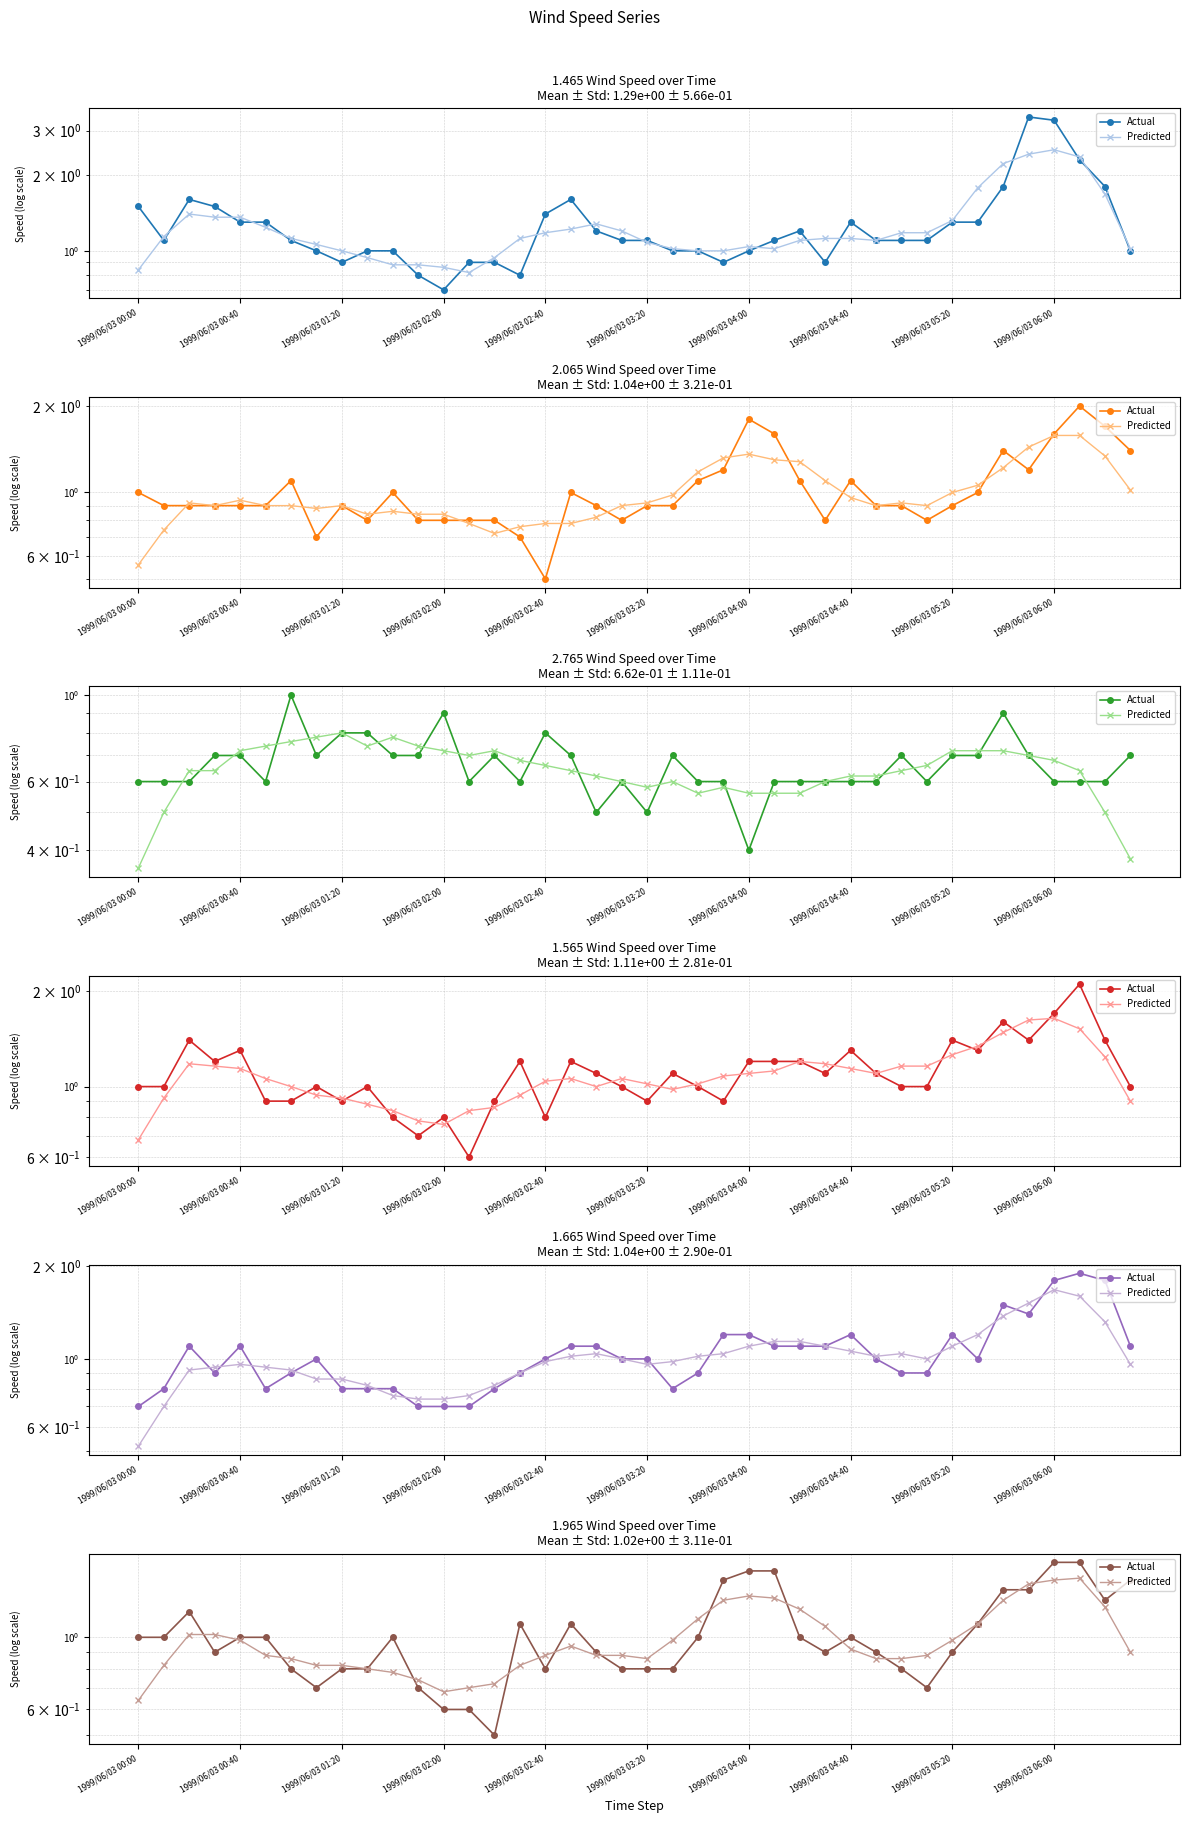

What is the label of the 15th point from the left?

14